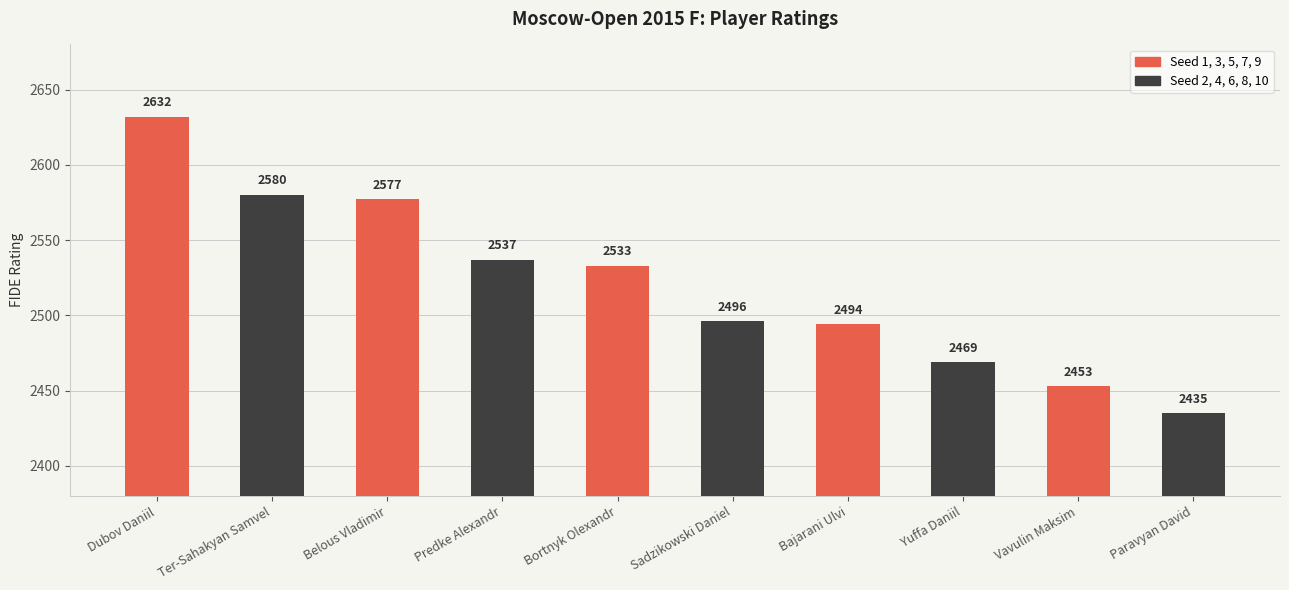

What is the difference between the values at Belous Vladimir and Yuffa Daniil?

108